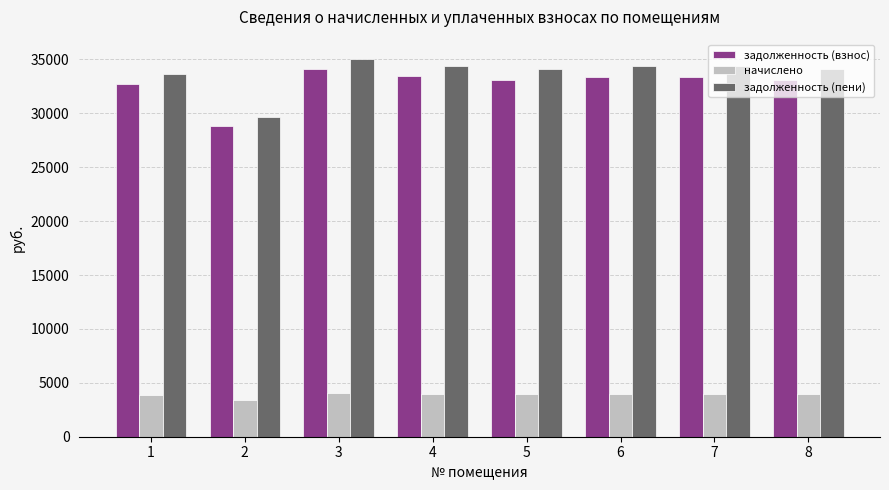

How many bars are there in each group?

3